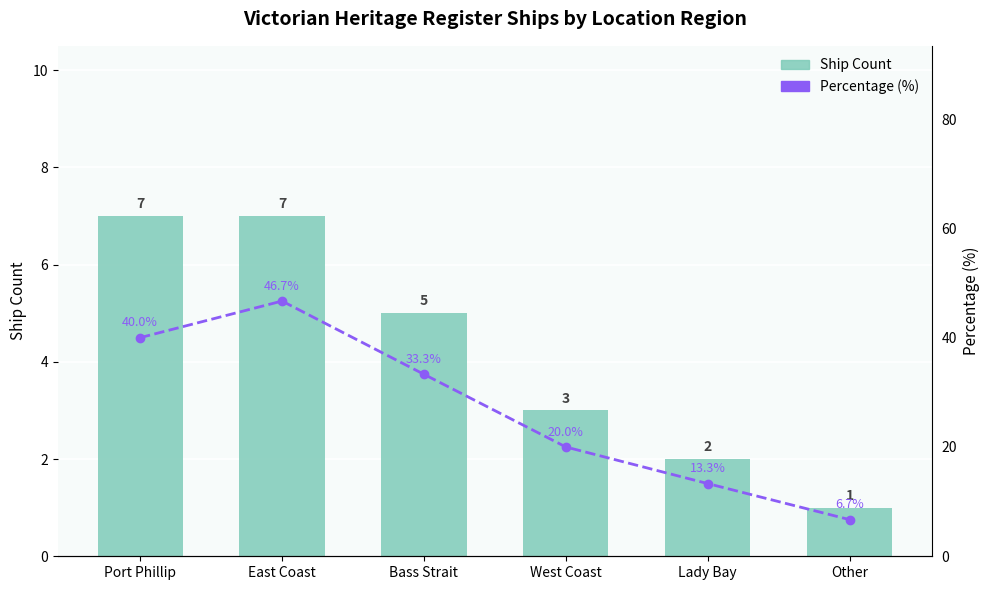

Reading left to right, what are all the values shown in this chart?

Ship Count: 7.0	7.0	5.0	3.0	2.0	1.0
Percentage (%): 40.0	46.7	33.3	20.0	13.3	6.7